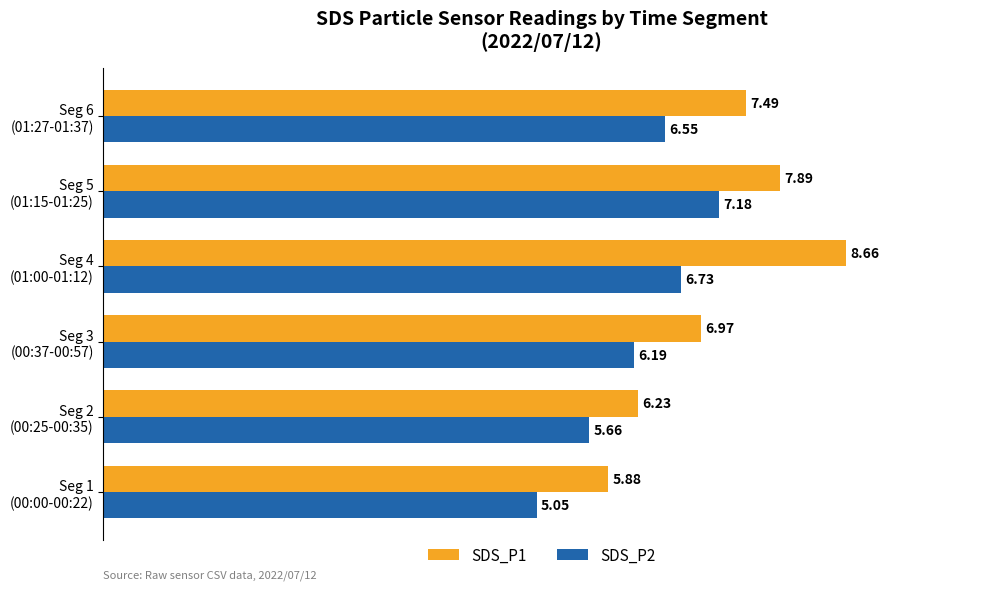

What is the sum of all SDS_P2 values?

37.4